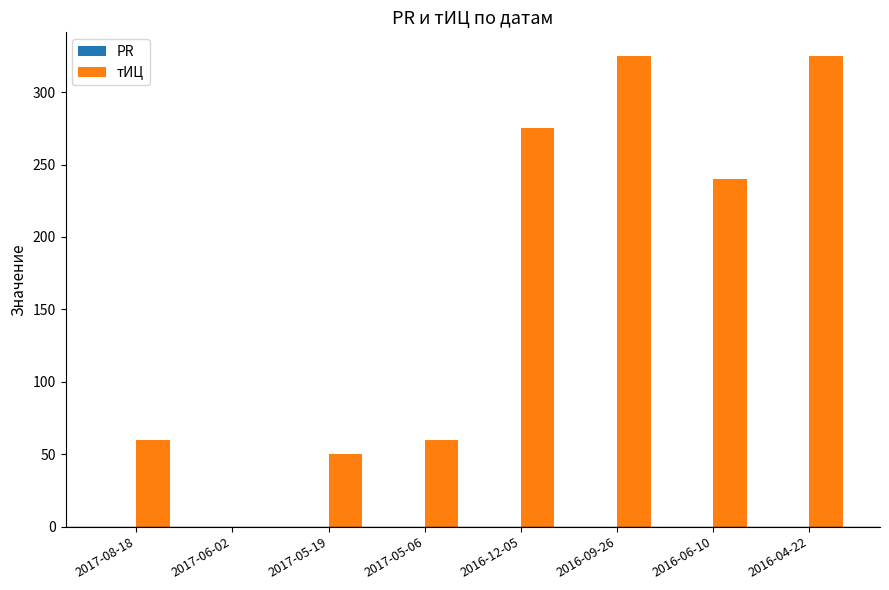

Does the chart contain stacked bars?

No